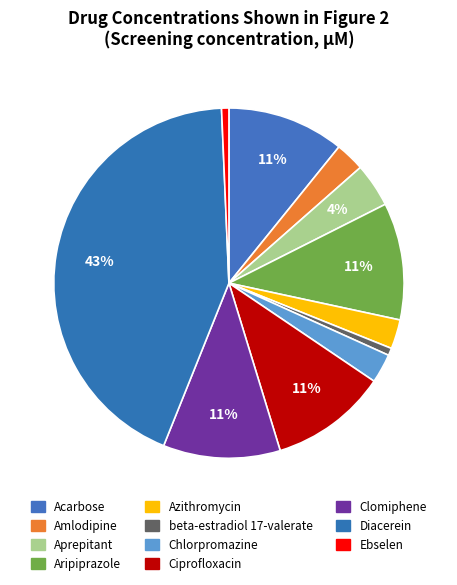

Which category has the biggest portion of the pie?

Diacerein